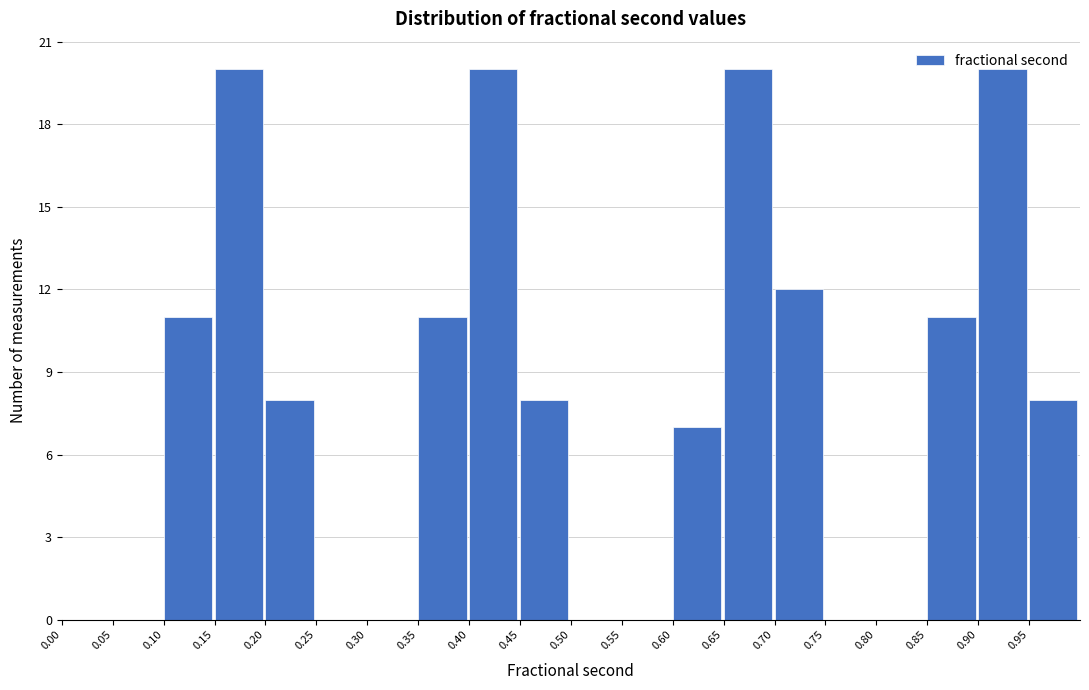

How tall is the bar that spans 0.85 to 0.90 on the x-axis? The values are not printed on the chart, so give them approximately, as read against the axis.

11